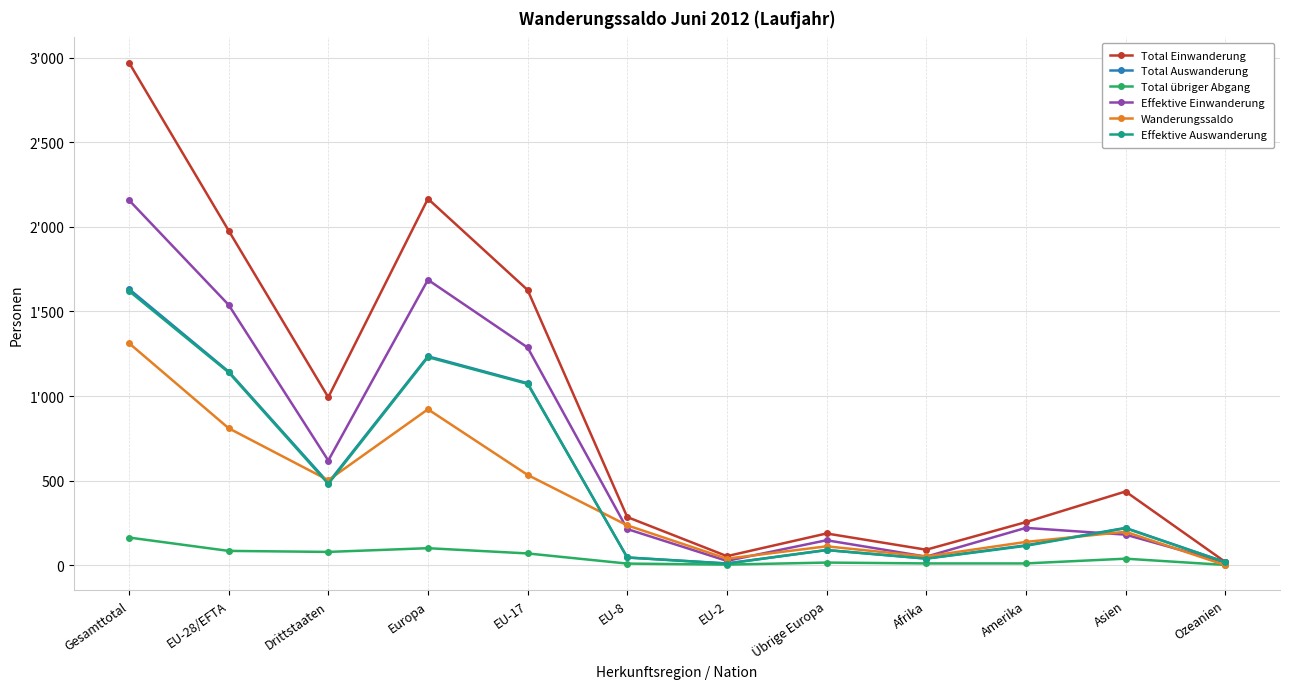

True or false: Total übriger Abgang and Total Einwanderung intersect in this chart.

False